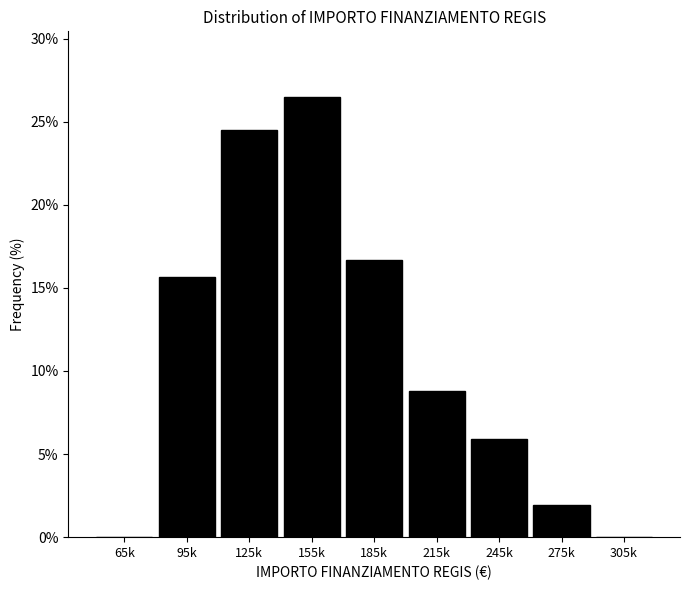

Reading right to left, what are all the values shown in this chart?

305k=0.0	275k=2.0	245k=5.9	215k=8.8	185k=16.7	155k=26.5	125k=24.5	95k=15.7	65k=0.0